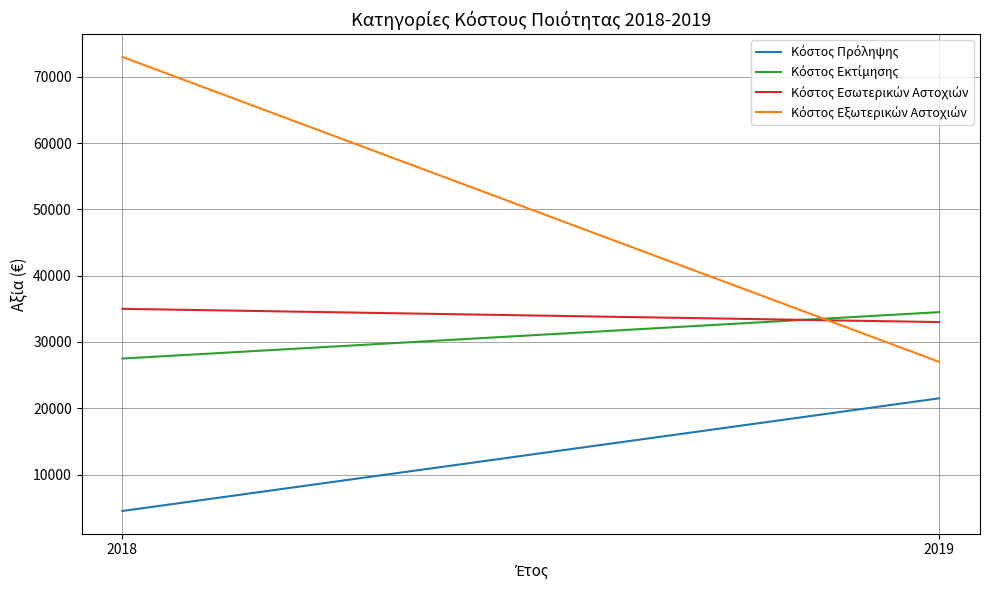

Which series changed the most between 2018 and 2019?

Κόστος Εξωτερικών Αστοχιών